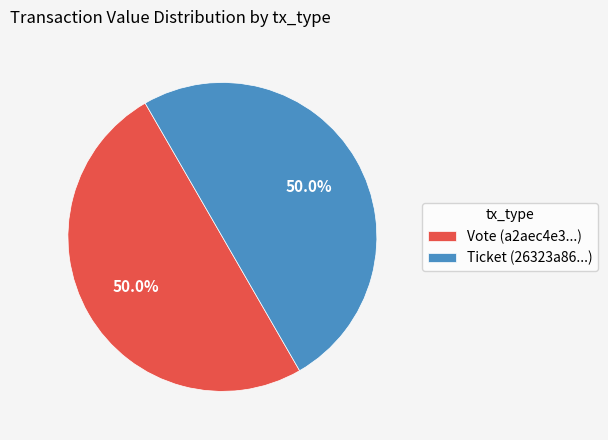

Combined, what portion of the pie is Vote (a2aec4e3...) and Ticket (26323a86...)?

100.0%